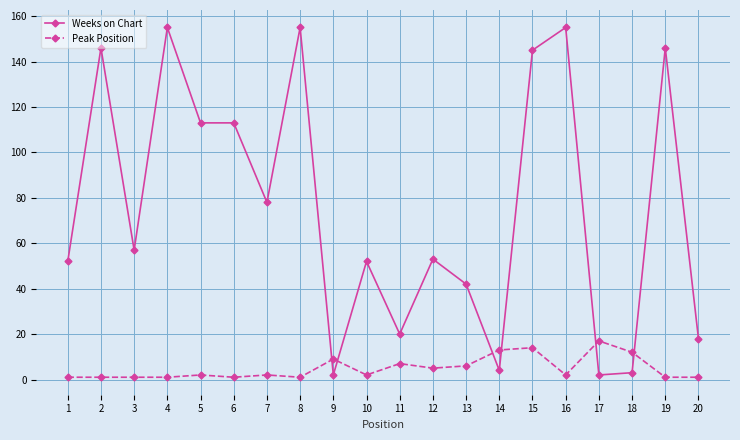

Is it true that Weeks on Chart equals 113 at 5?

True